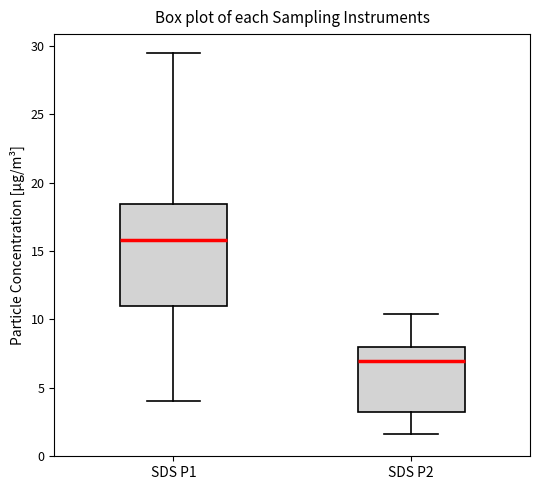

Where does the lower whisker of the box for SDS P2 end on the y-axis? The values are not printed on the chart, so give them approximately, as read against the axis.

1.5